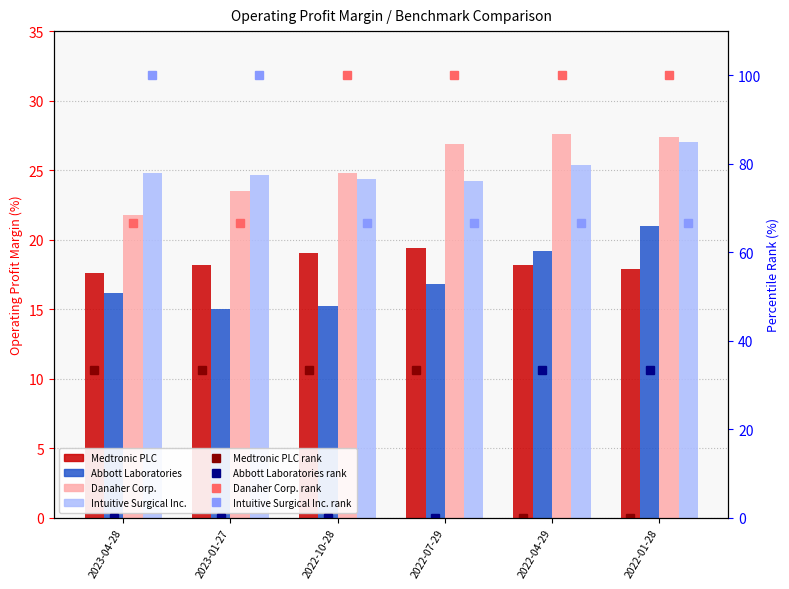

At how many categories does at least one series exceed 15?

6